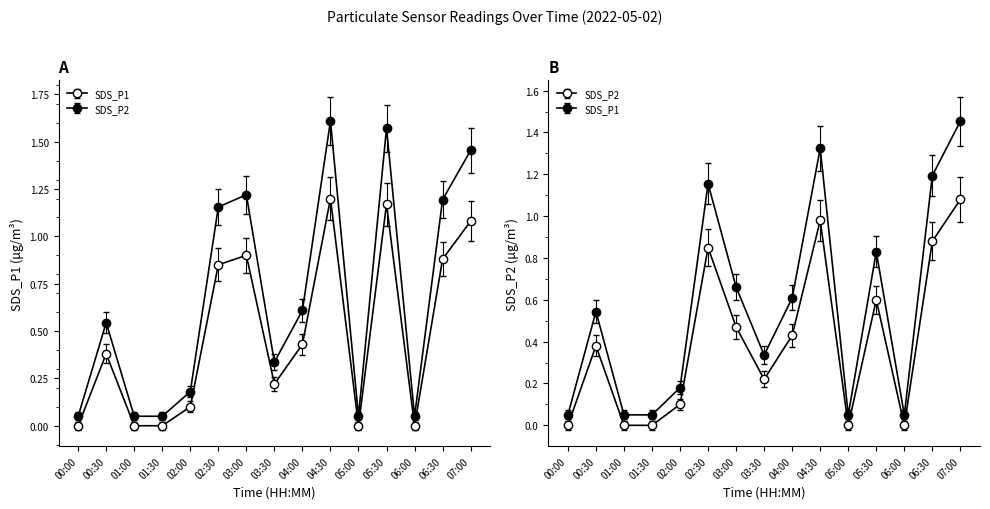

What is the label of the 4th point from the left?

01:30